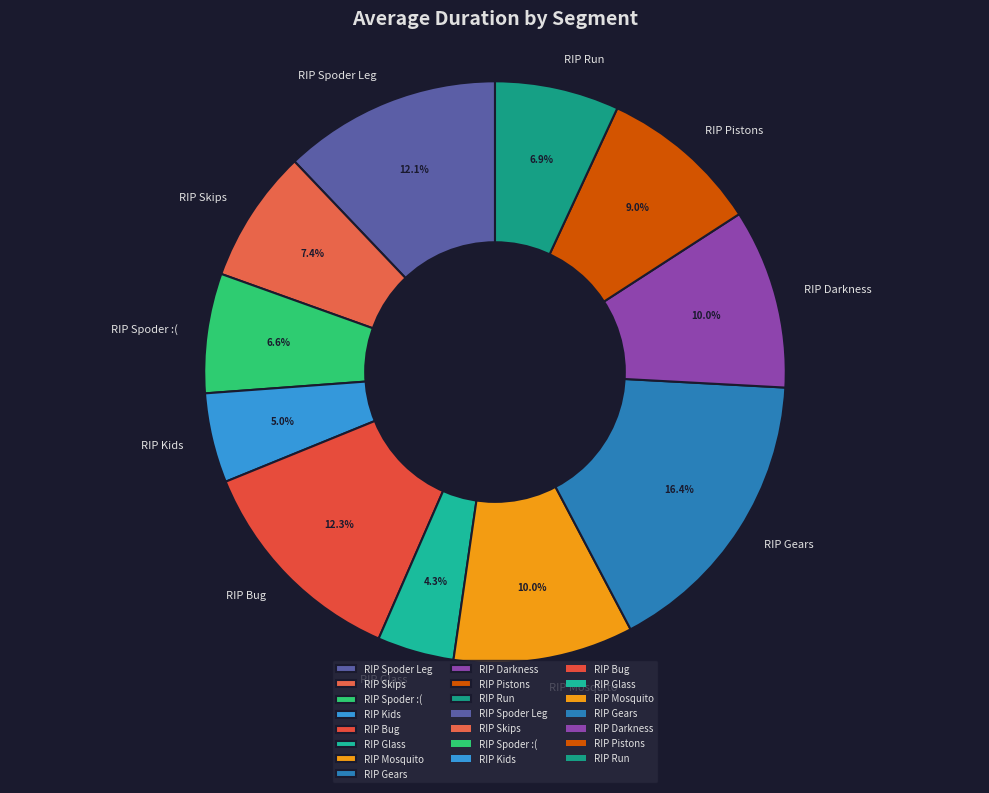

True or false: RIP Bug accounts for 1% of the total.

False